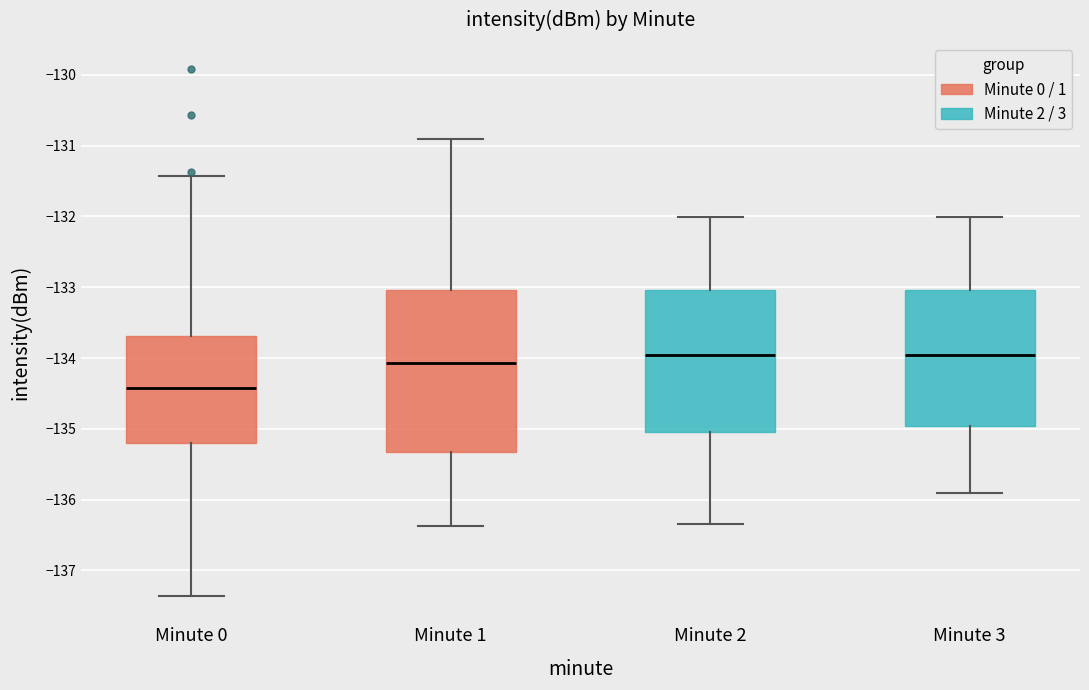

Reading left to right, transcribe this box plot: for each box, give where its median line is, the range the box spans, and where its two whiskers end, as read against the y-axis. The values are not printed on the chart, so give them approximately, as read against the axis.

Minute 0: median -134.4, box -135.2 to -133.7, whiskers -137.4 to -131.4
Minute 1: median -134.1, box -135.3 to -133.0, whiskers -136.4 to -130.9
Minute 2: median -134.0, box -135.0 to -133.0, whiskers -136.3 to -132.0
Minute 3: median -134.0, box -135.0 to -133.0, whiskers -135.9 to -132.0